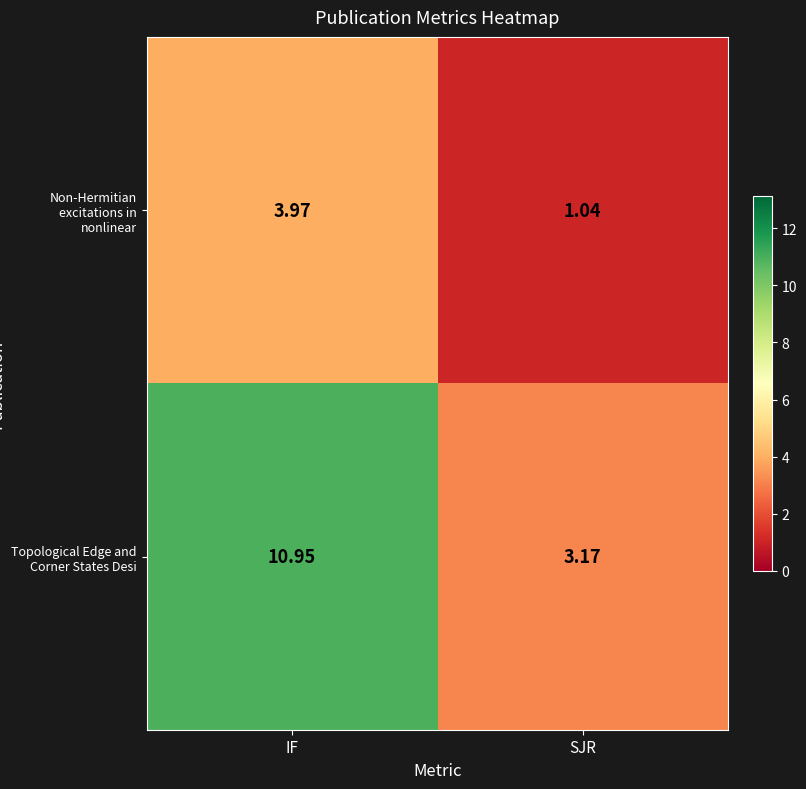

Which category has the lowest value in the Non-Hermitian excitations in nonlinear series?

SJR